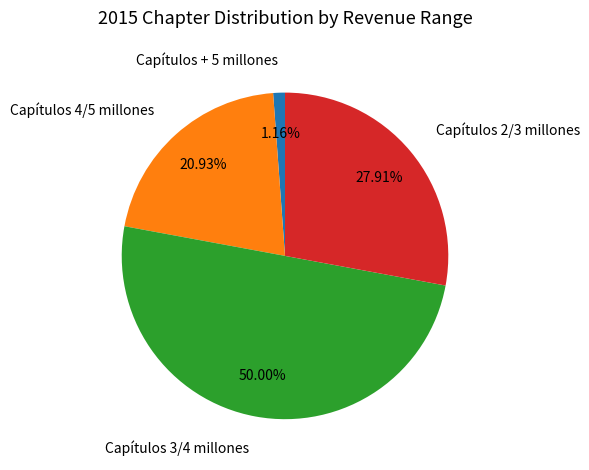

To the nearest percent, what is the average slice percentage?

25%